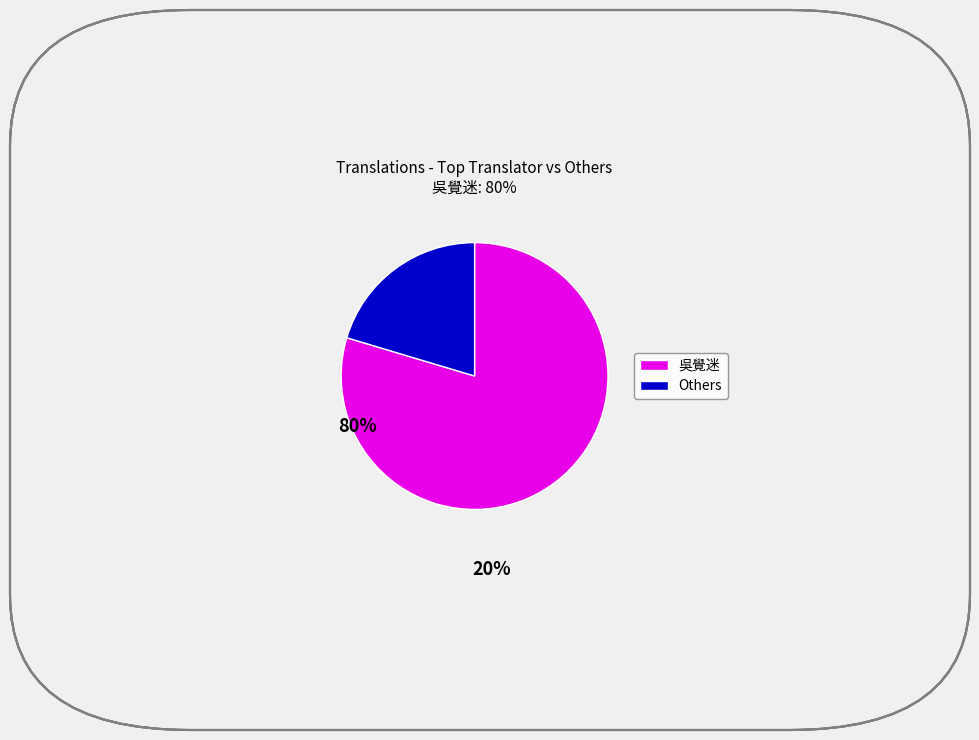

Is there any slice that represents more than half of the pie?

Yes